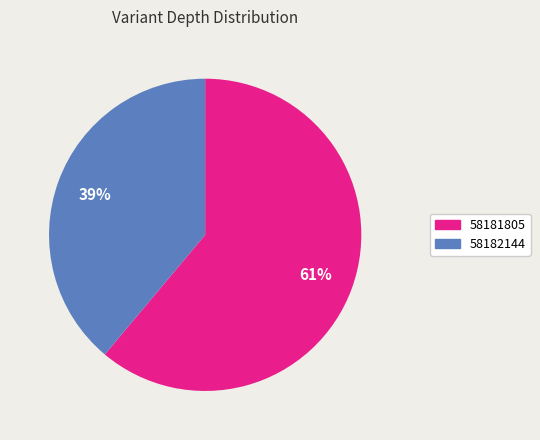

To the nearest percent, what is the difference between the 58181805 and 58182144 slice percentages?

22%